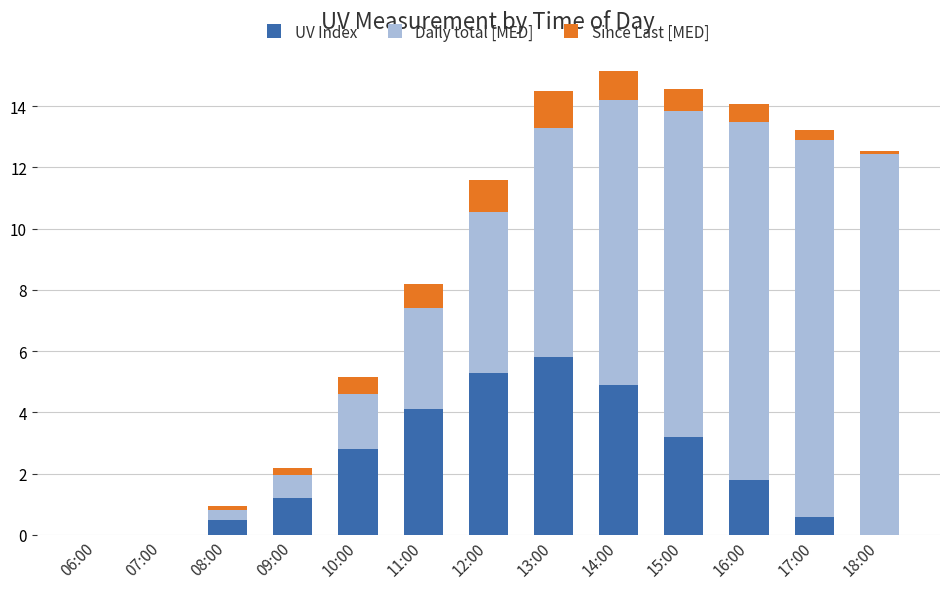

What is the total value across all series at 10:00?

5.2